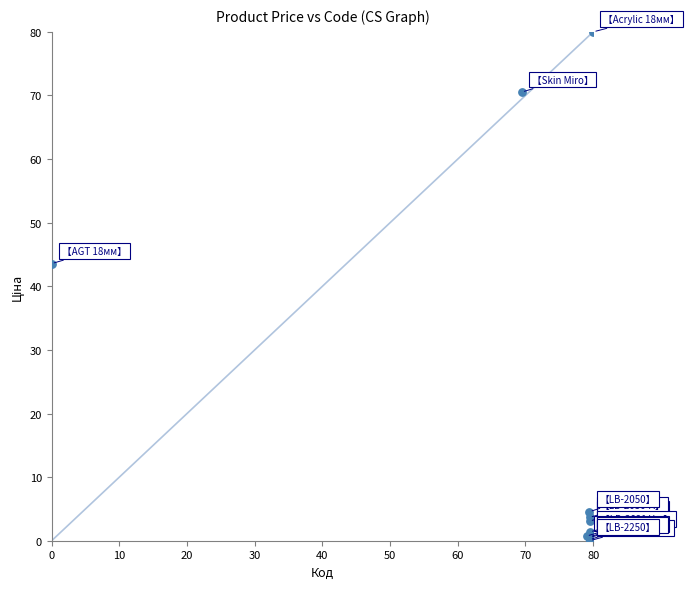

What Y value in the scatter plot is closest to 40?

43.6